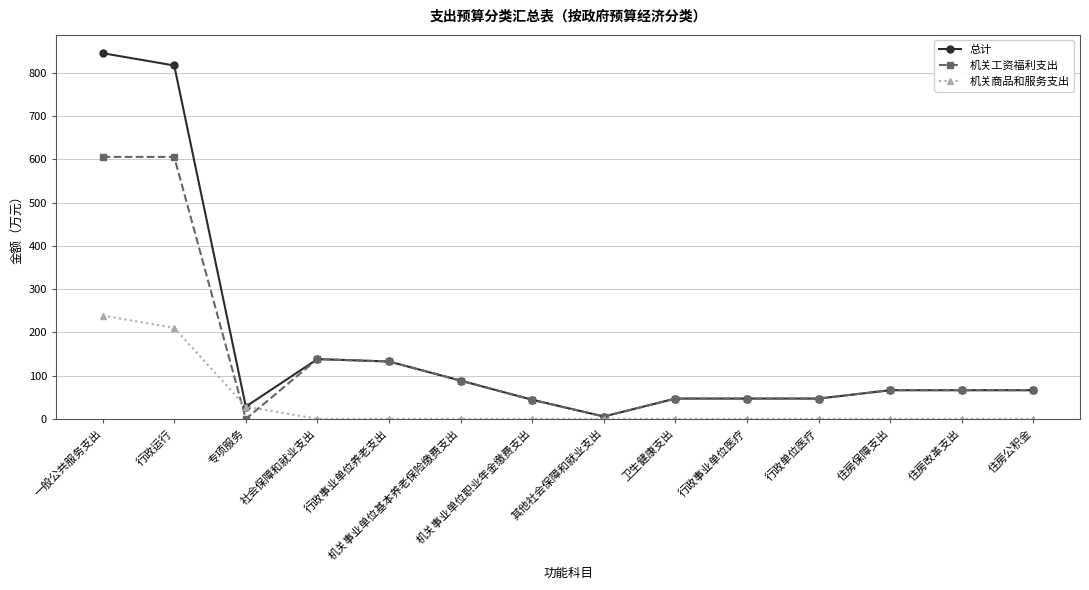

Where does the 总计 series first go above 66?

一般公共服务支出